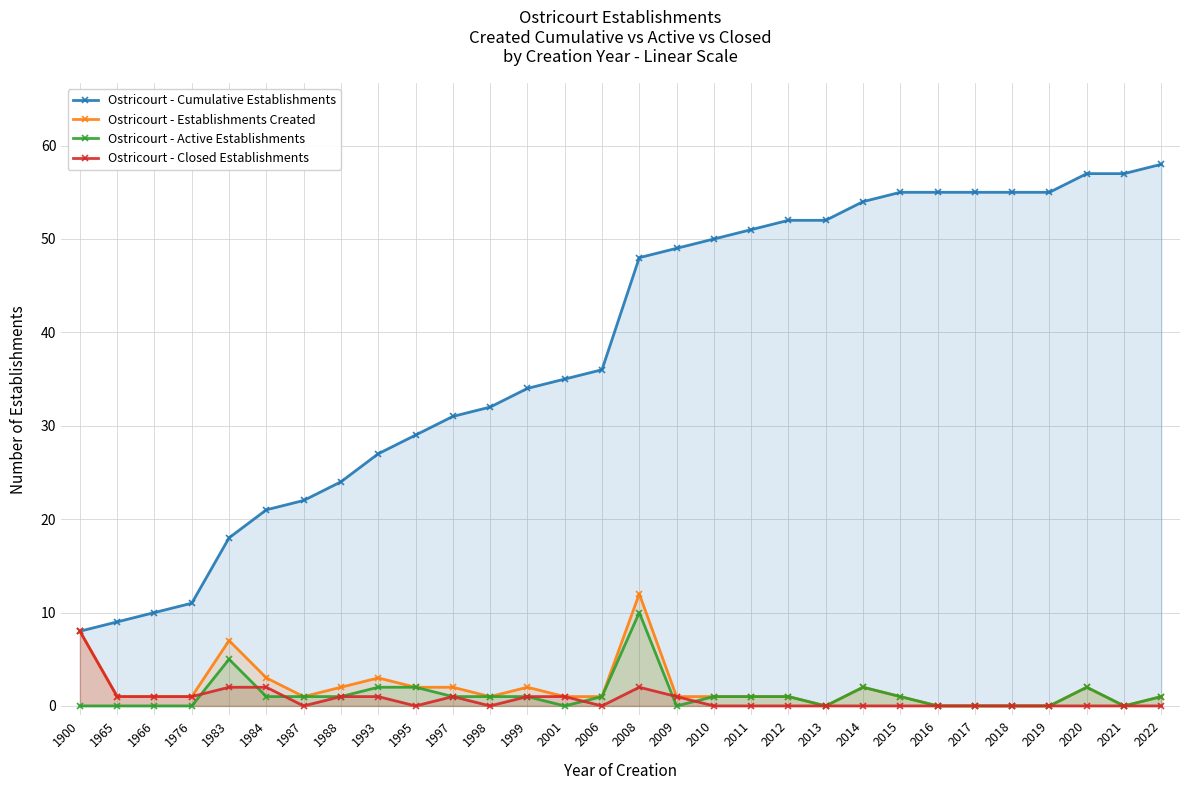

What is the difference between the Ostricourt - Active Establishments values at 1988 and 1900?

1